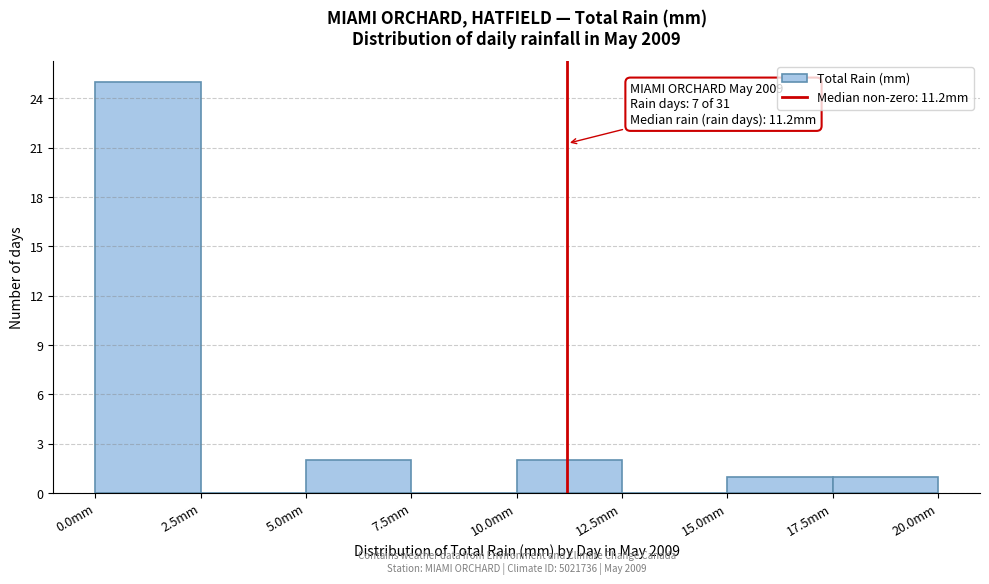

Which range on the x-axis has the tallest bar?

0.0 to 2.5